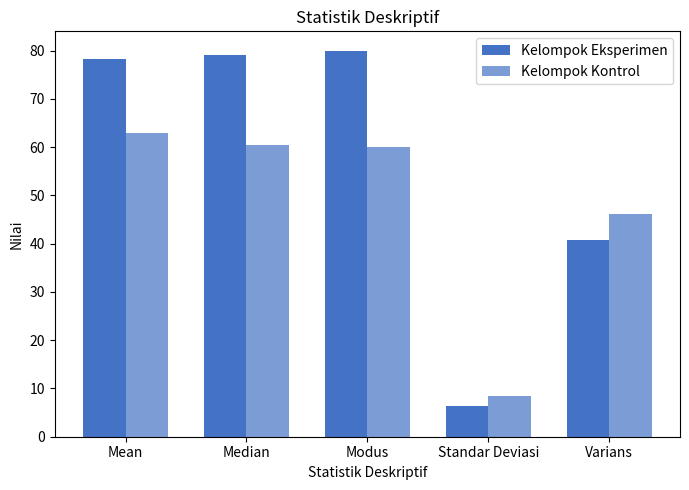

Reading left to right, list all the values displayed in this chart.

Kelompok Eksperimen: Mean=78.3	Median=79.0	Modus=80.0	Standar Deviasi=6.4	Varians=40.9
Kelompok Kontrol: Mean=63.0	Median=60.5	Modus=60.0	Standar Deviasi=8.5	Varians=46.1